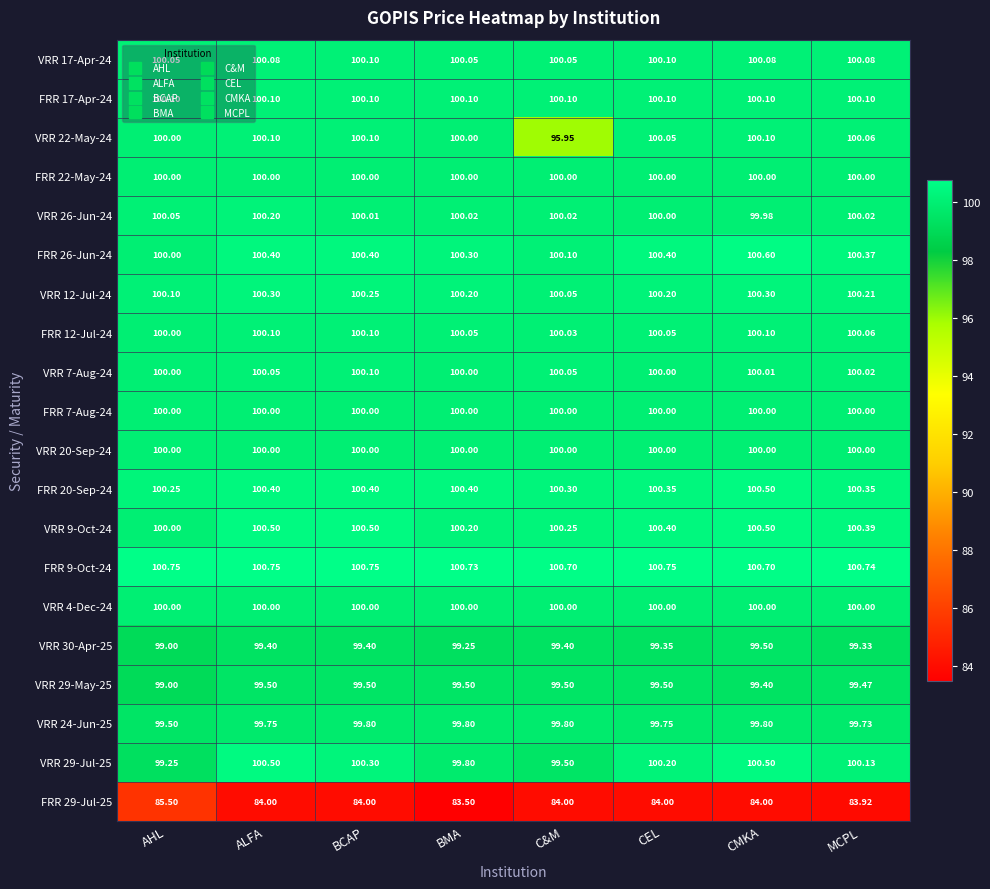

Which series has the largest total across all categories?

FRR 9-Oct-24